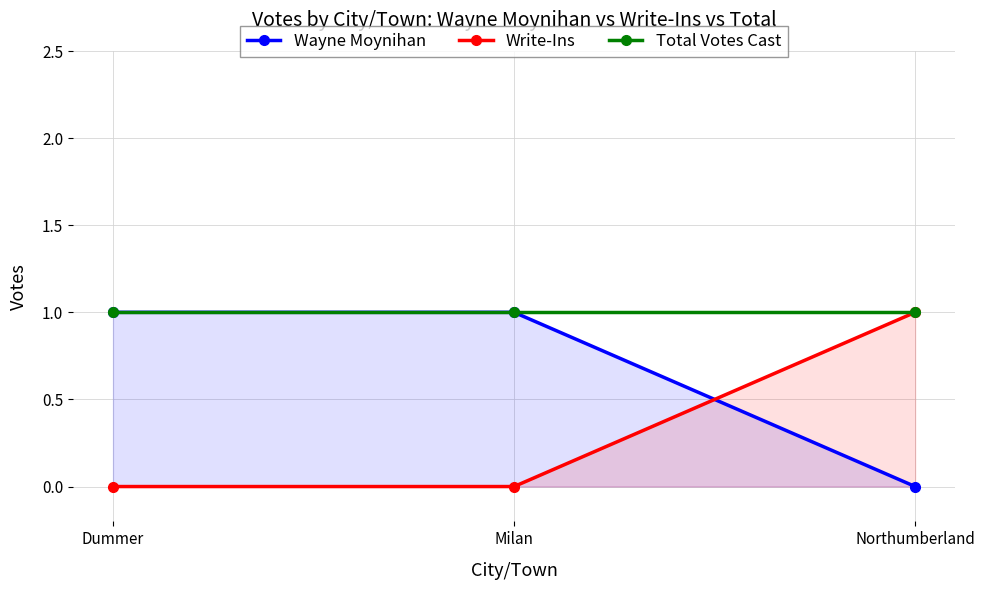

At how many categories does at least one series exceed 0?

3